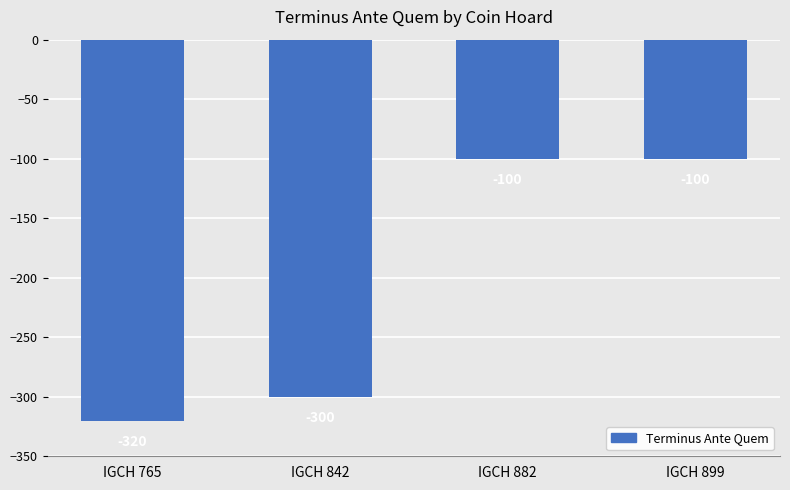

What is the value of the 3rd bar from the left?

-100